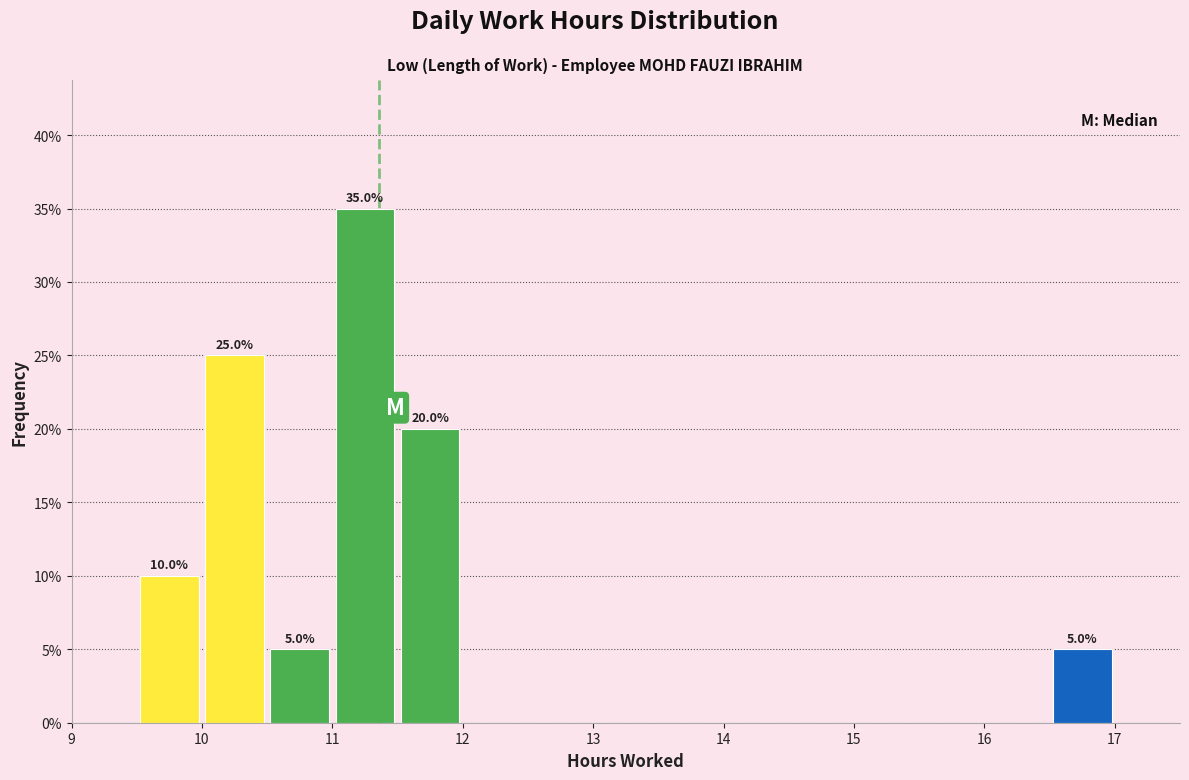

Over which range of the x-axis is the bar tallest?

11.0 to 11.5